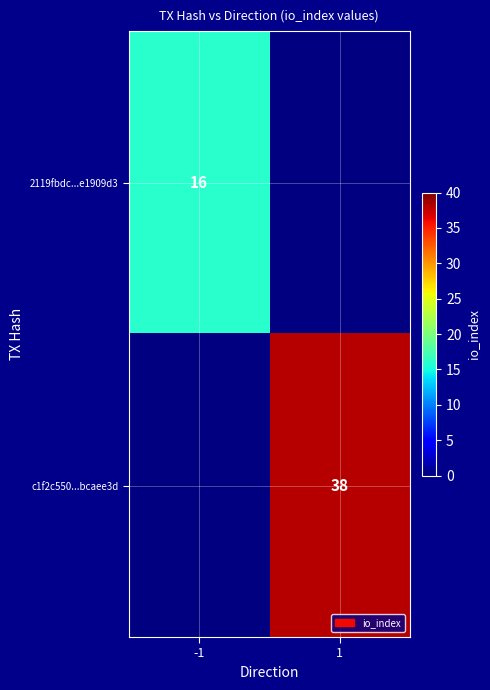

Which has a higher value, -1 or 1?

1